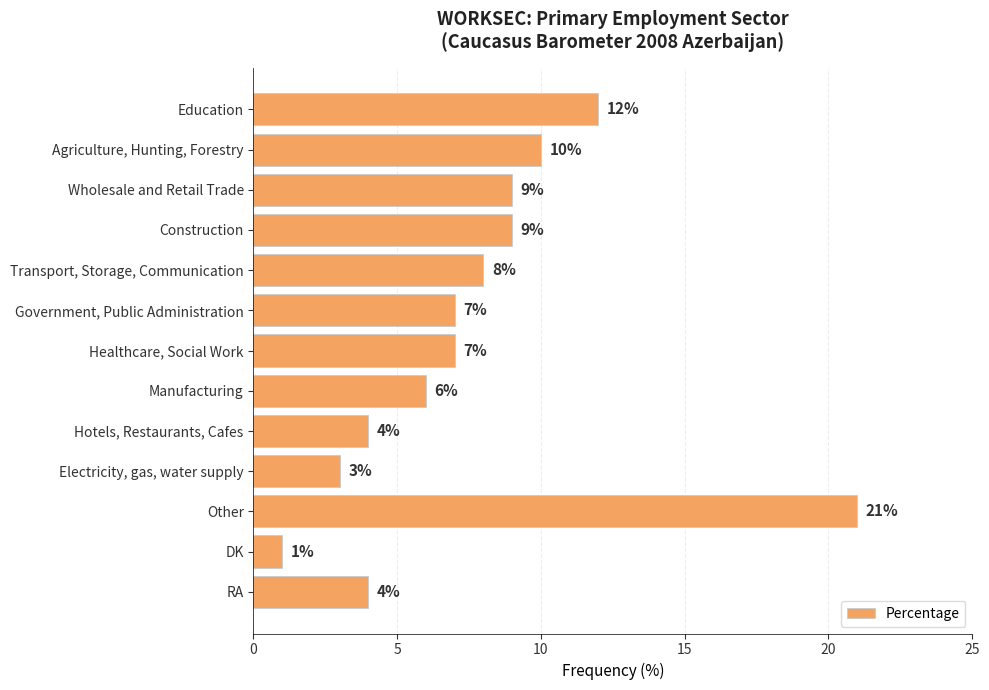

What is the average value?

8